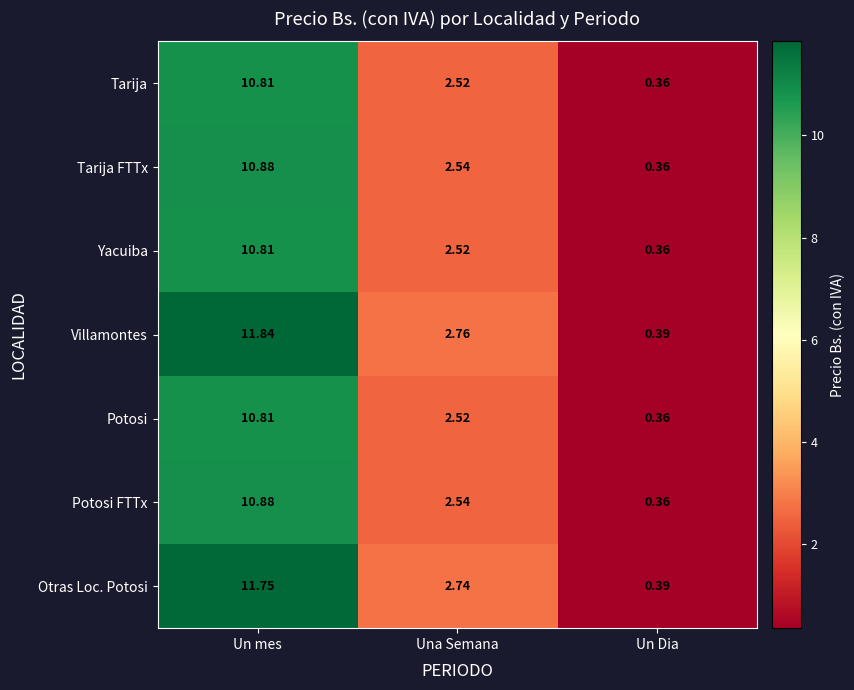

At which category does the chart reach its peak across all series?

Un mes